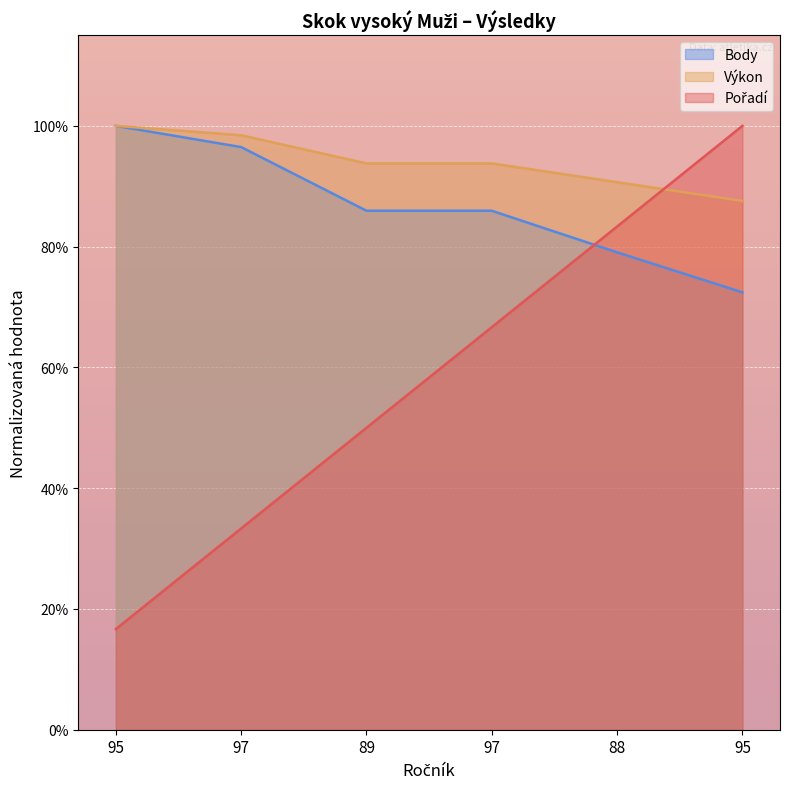

Reading left to right, what are all the values shown in this chart?

Pořadí: 16.7	33.3	50.0	66.7	83.3	100.0
Výkon: 100.0	98.4	93.8	93.8	90.7	87.6
Body: 100.0	96.5	85.9	85.9	79.1	72.4